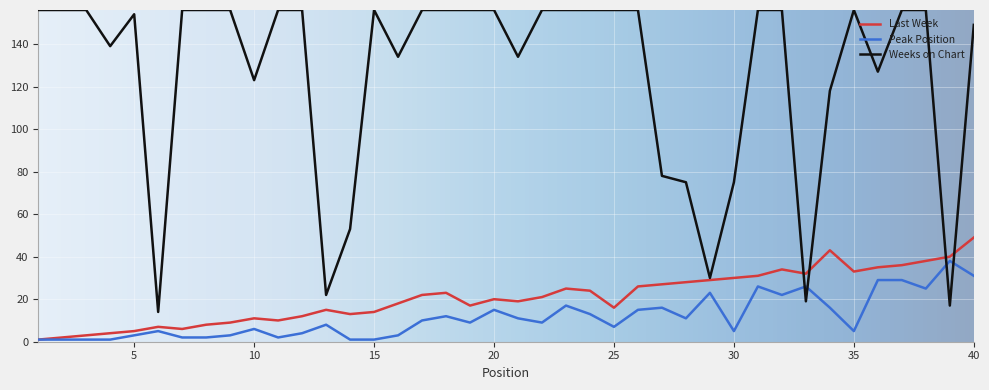

What is the maximum value shown in the chart?

156